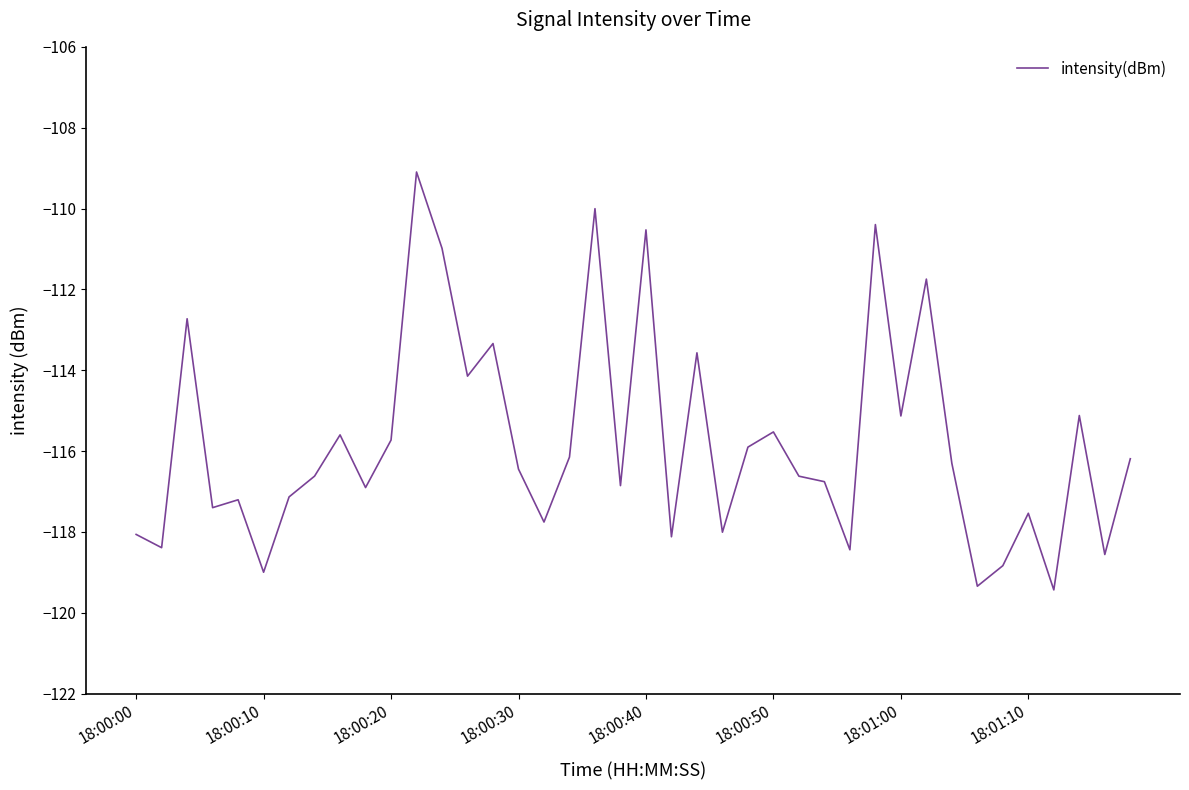

What is the greatest value displayed?

-109.1